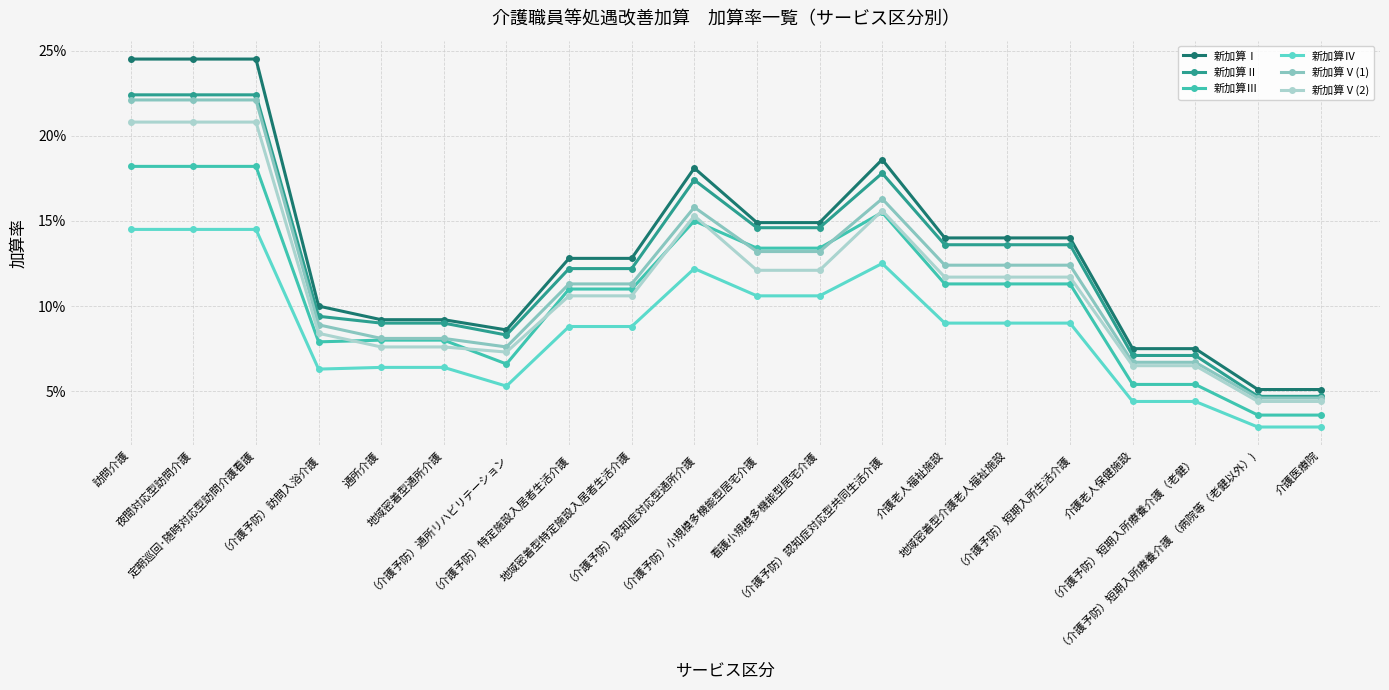

At which category does the chart reach its minimum across all series?

（介護予防）短期入所療養介護 （病院等（老健以外）)